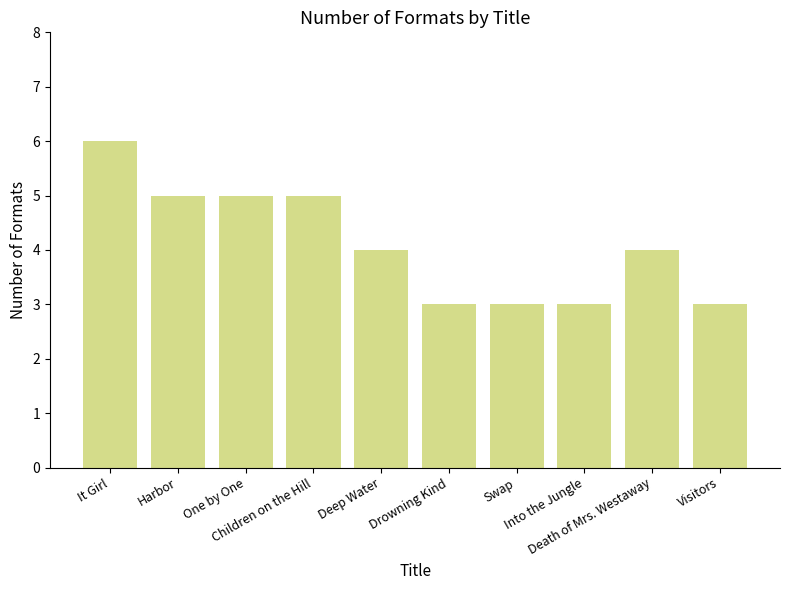

Reading left to right, list all the values displayed in this chart.

6	5	5	5	4	3	3	3	4	3